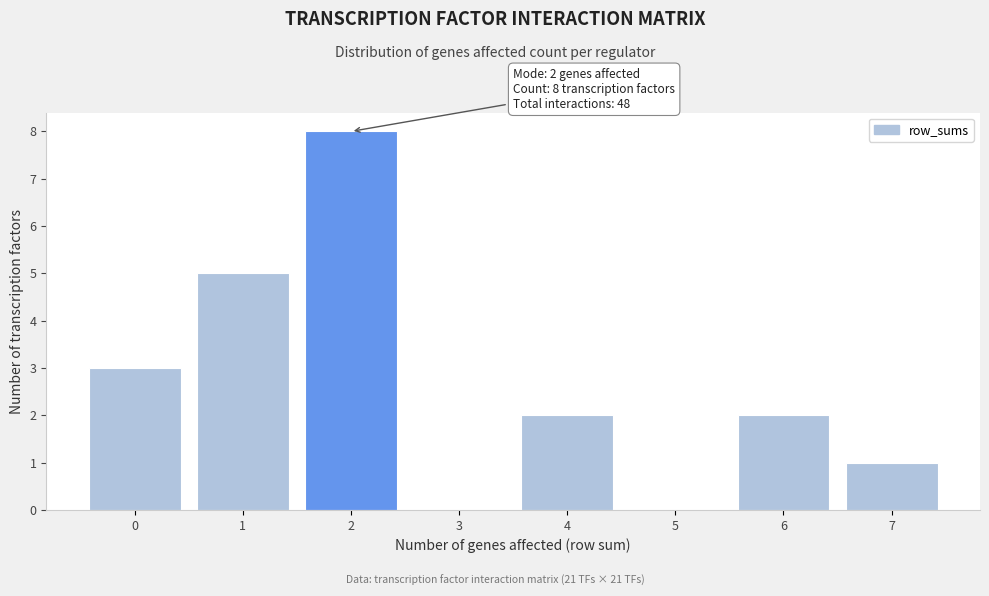

Which range on the x-axis has the tallest bar?

1.5 to 2.5